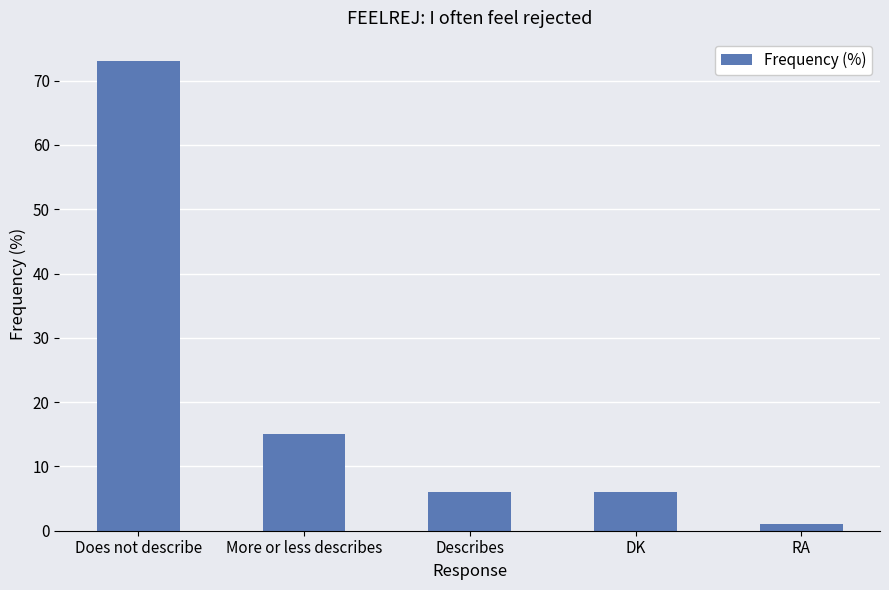

What is the label of the 1st bar from the right?

RA